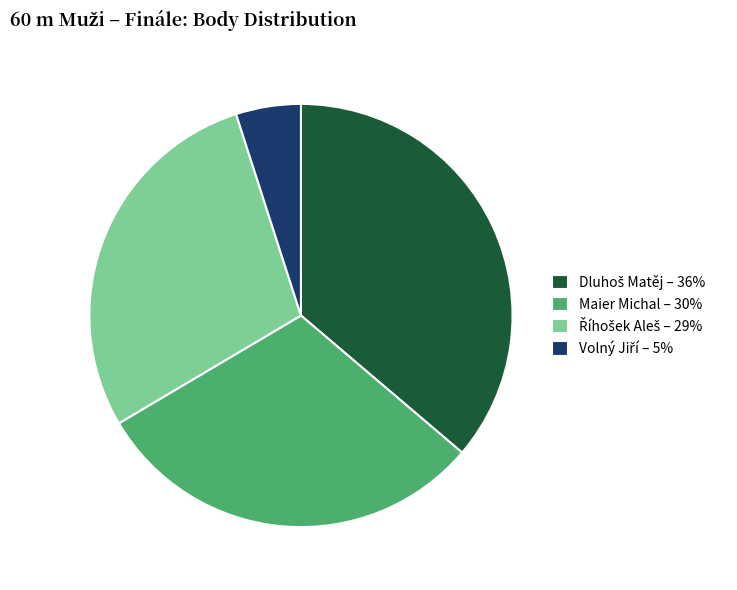

True or false: Maier Michal – 30% accounts for 19% of the total.

False